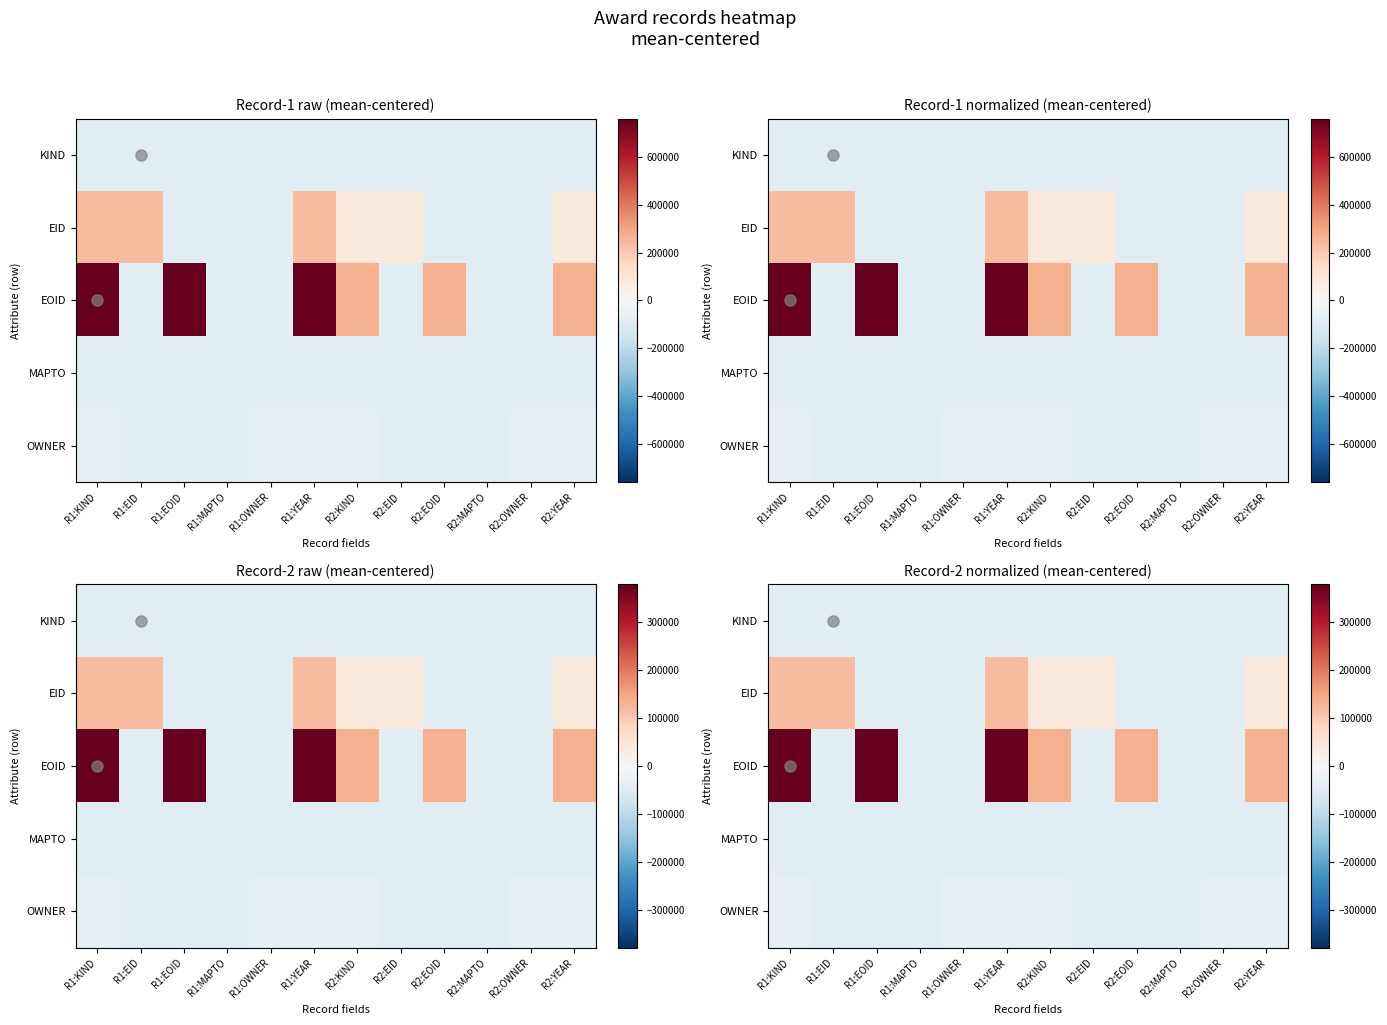

At which label is KIND closest to -42267?

R1:YEAR